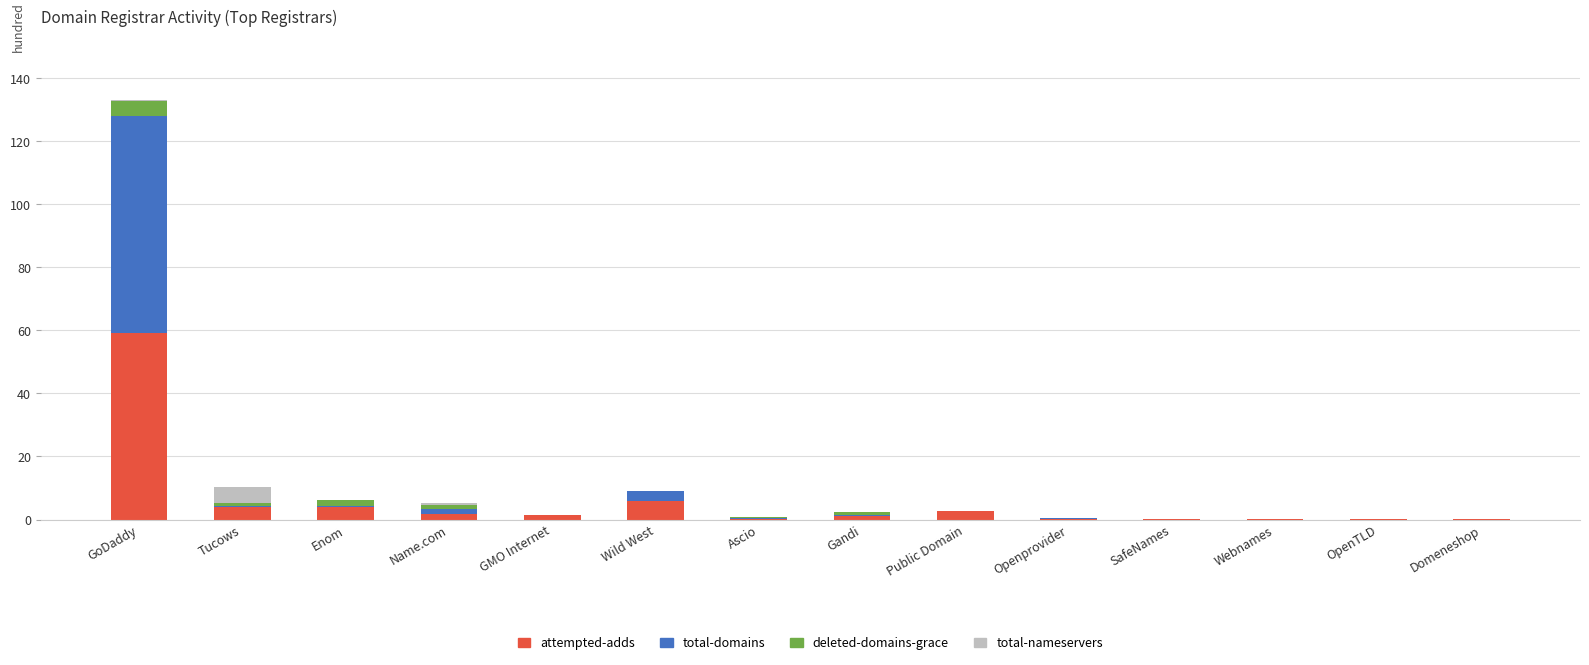

What are all the series names shown in the legend?

attempted-adds, total-domains, deleted-domains-grace, total-nameservers